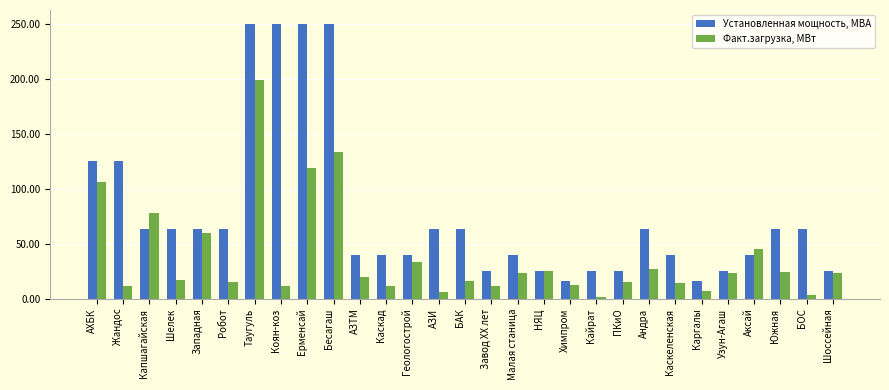

True or false: Факт.загрузка, МВт has a value of 133.4 at Бесагаш.

True